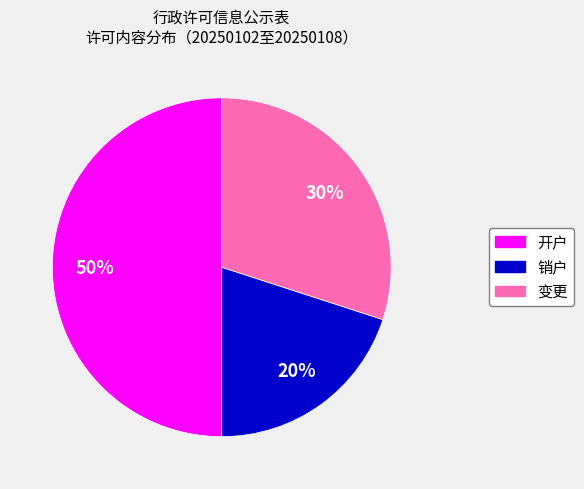

Between 开户 and 销户, which is larger?

开户